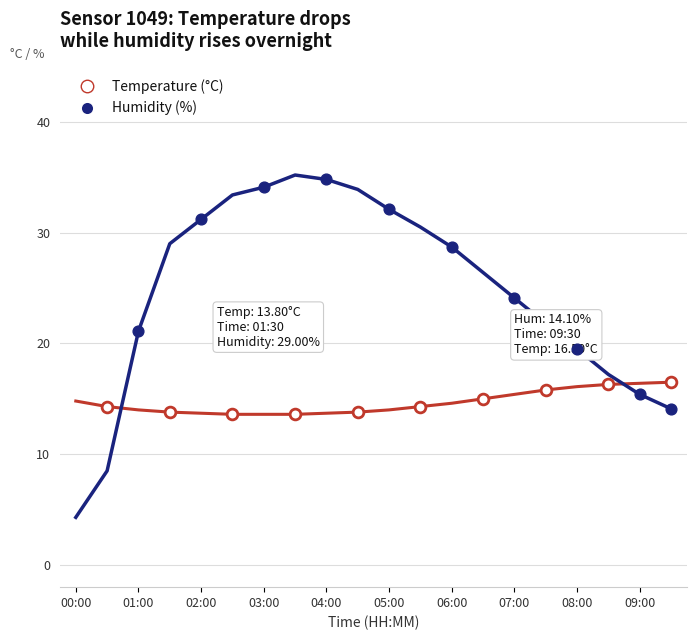

Which series has the widest spread of values?

Humidity (%)